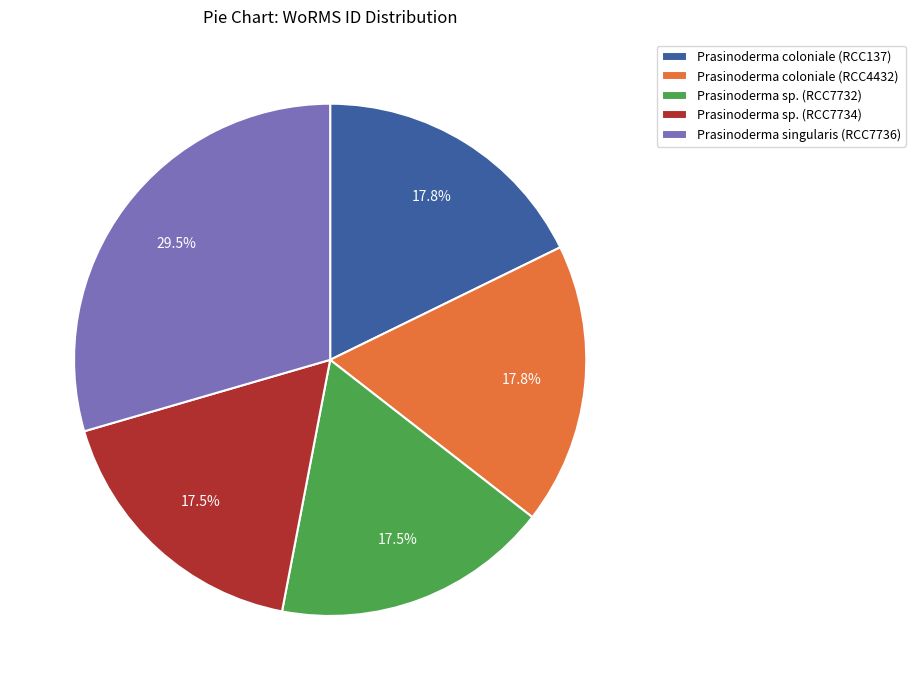

True or false: Prasinoderma coloniale (RCC4432) accounts for 18% of the total.

True